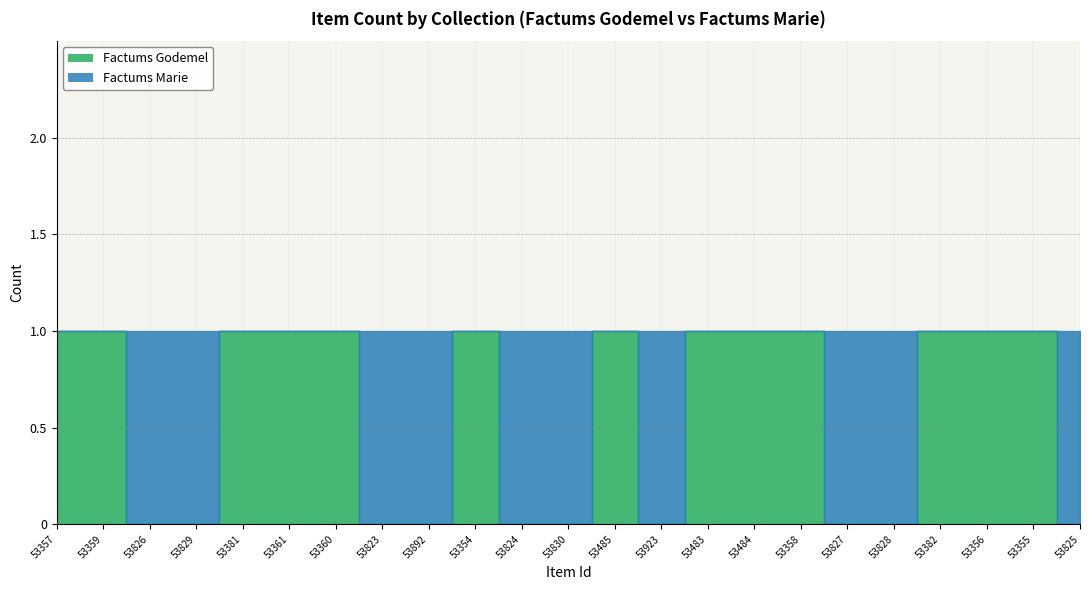

What position from the right is 53892?

15